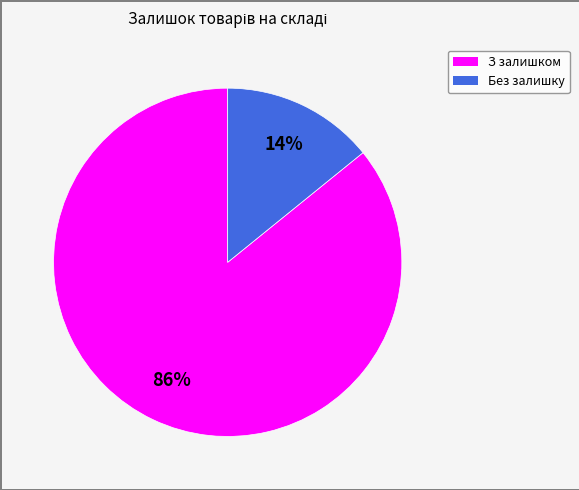

Does any single category account for the majority?

Yes